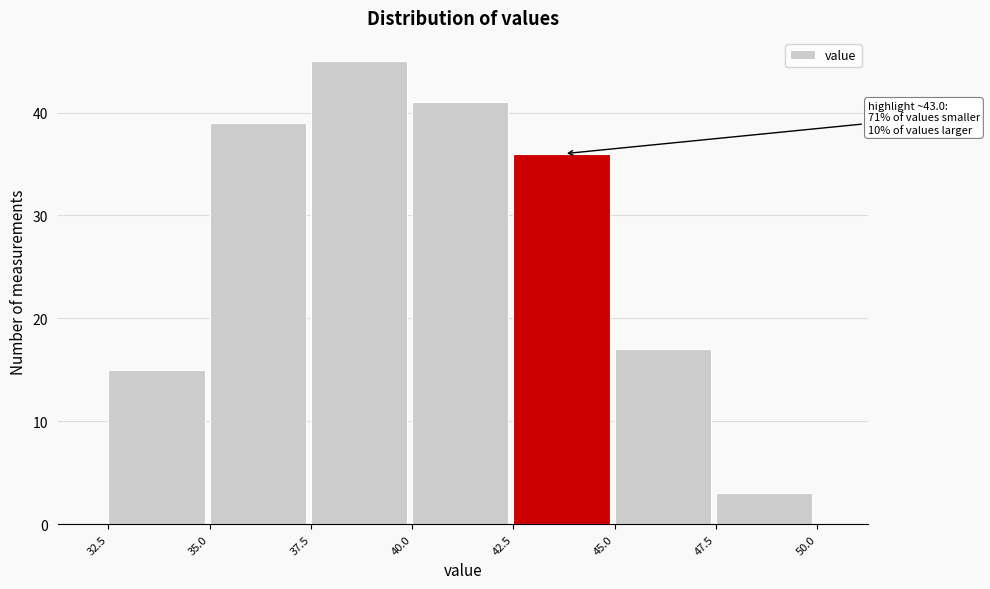

Which range on the x-axis has the tallest bar?

37.5 to 40.0